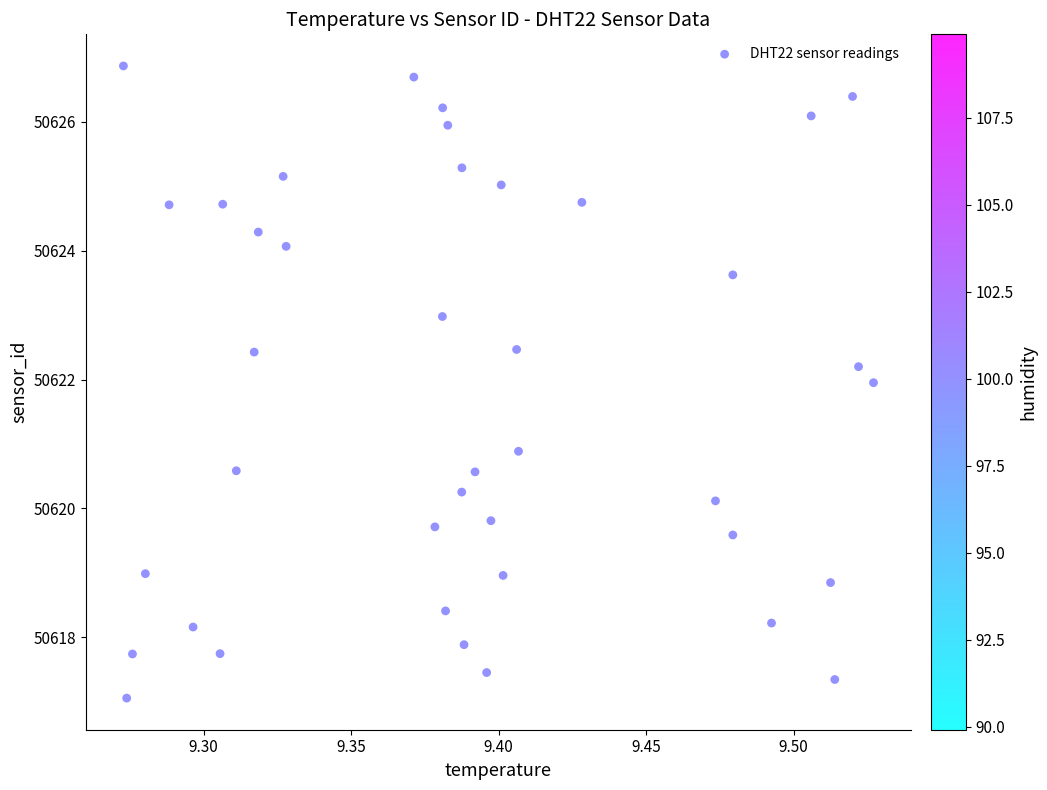

What Y value in the scatter plot is closest to 50621?

50620.9